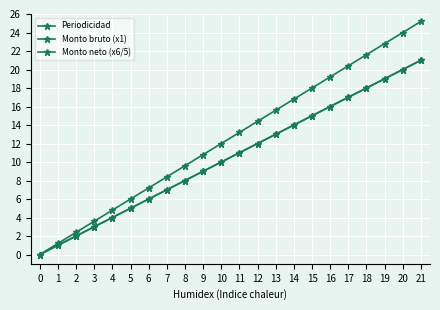

True or false: Periodicidad and Monto bruto (x1) cross at least once.

False